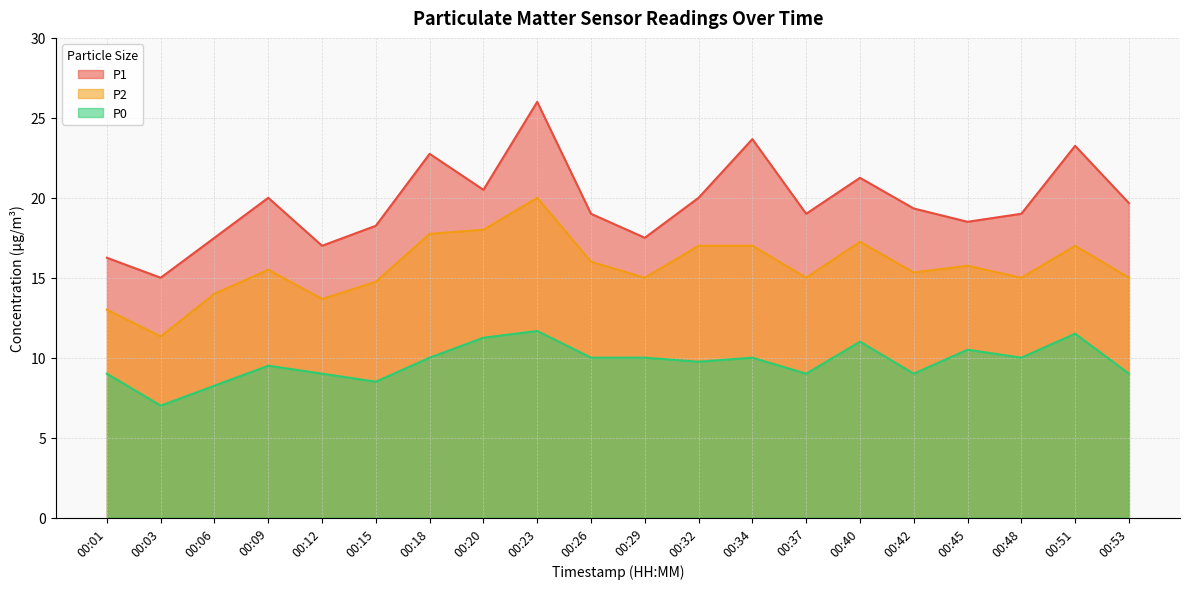

True or false: P1 has more than 0 points higher than both neighbors.

True